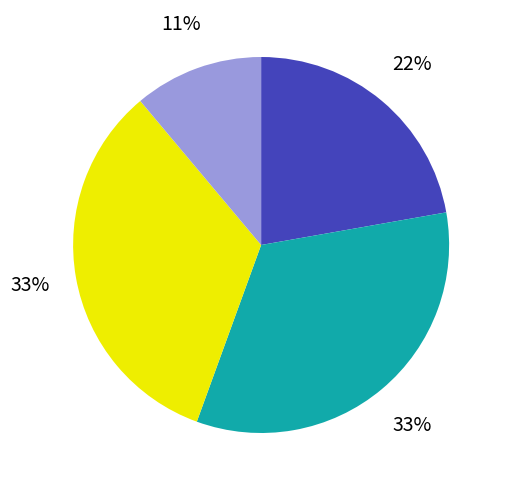

Does any single category account for the majority?

No